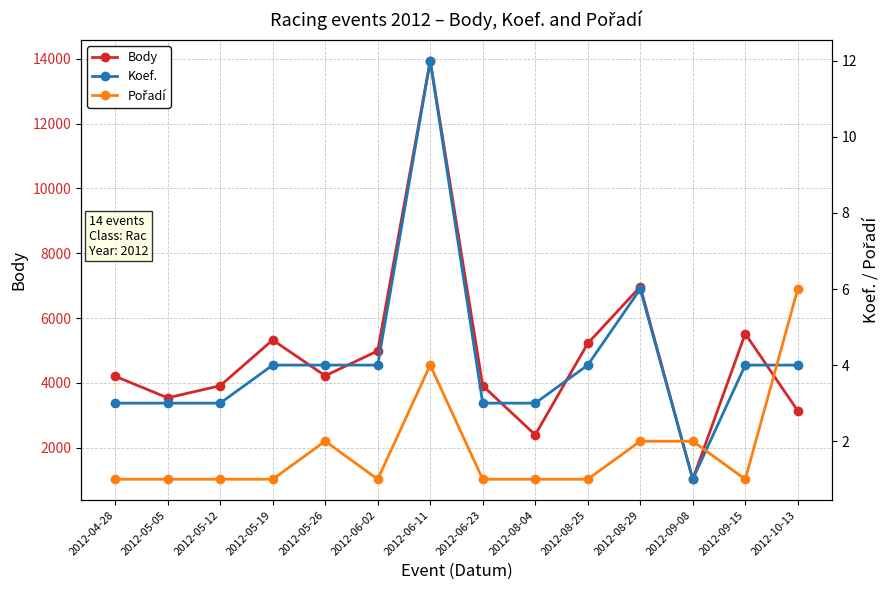

What is the smallest value displayed?

1